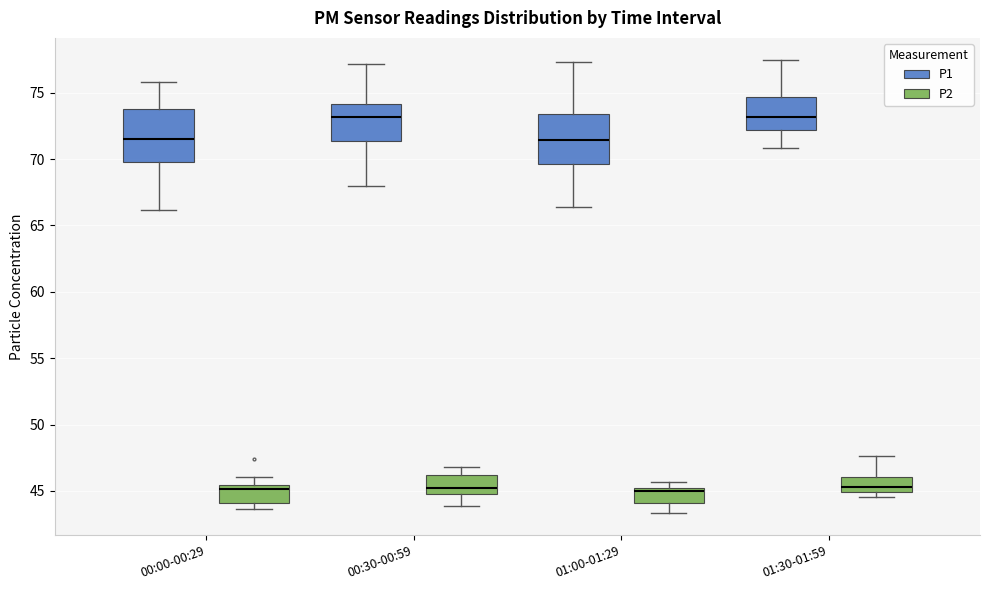

Reading left to right, transcribe this box plot: for each box, give where its median line is, the range the box spans, and where its two whiskers end, as read against the y-axis. The values are not printed on the chart, so give them approximately, as read against the axis.

00:00-00:29 (P1): median 71.5, box 70.0 to 73.5, whiskers 66.0 to 76.0
00:00-00:29 (P2): median 45.0, box 44.0 to 45.5, whiskers 43.5 to 46.0
00:30-00:59 (P1): median 73.0, box 71.5 to 74.0, whiskers 68.0 to 77.0
00:30-00:59 (P2): median 45.0 (just above the box's lower edge), box 45.0 to 46.0, whiskers 44.0 to 47.0
01:00-01:29 (P1): median 71.5, box 69.5 to 73.5, whiskers 66.5 to 77.5
01:00-01:29 (P2): median 45.0, box 44.0 to 45.5, whiskers 43.5 to 45.5 (just above the box's upper edge)
01:30-01:59 (P1): median 73.0, box 72.0 to 74.5, whiskers 71.0 to 77.5
01:30-01:59 (P2): median 45.5, box 45.0 to 46.0, whiskers 44.5 to 47.5